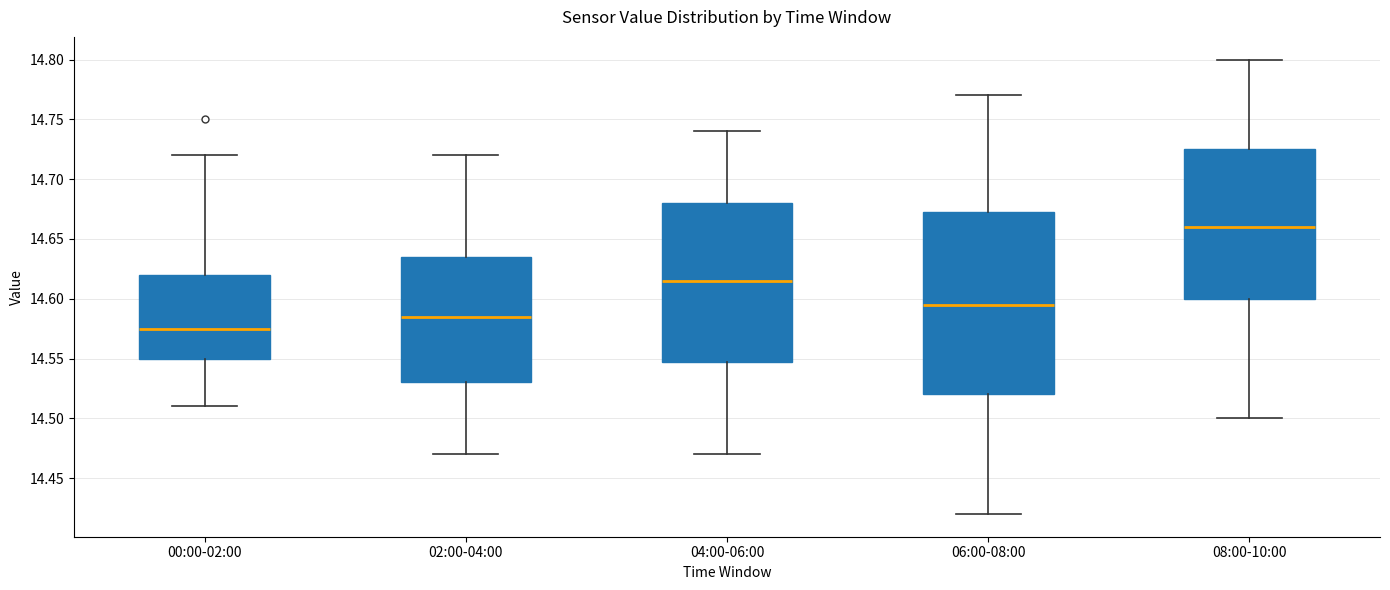

Where is the lower edge of the box for 04:00-06:00 on the y-axis? The values are not printed on the chart, so give them approximately, as read against the axis.

14.550